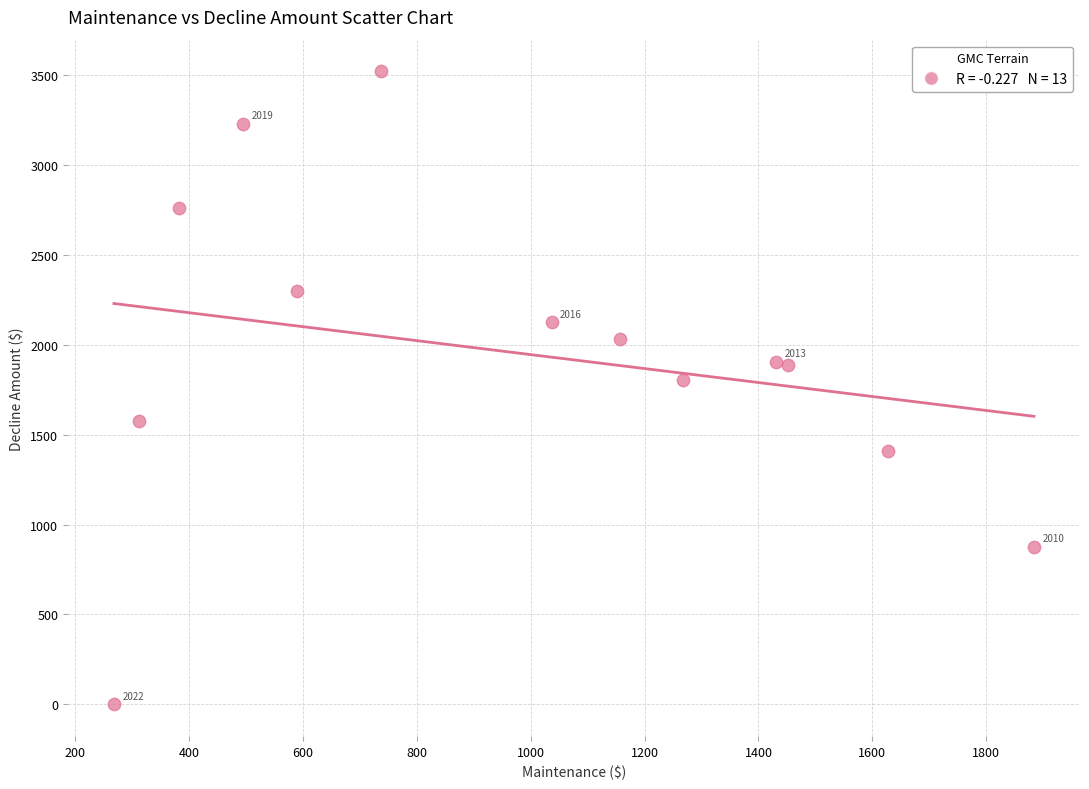

What Y value in the scatter plot is closest to 1759?

1805